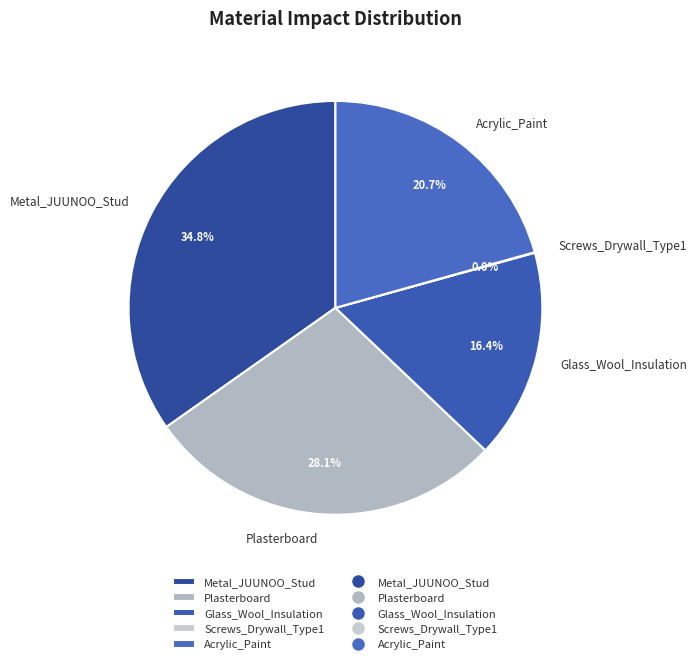

Which slice is the largest?

Metal_JUUNOO_Stud